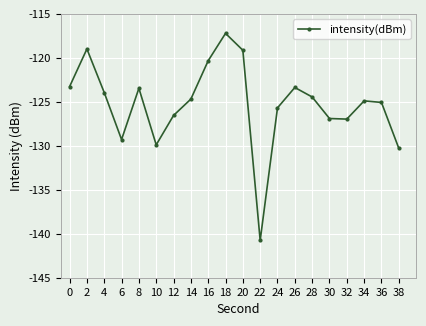

How many lines are shown in the chart?

1